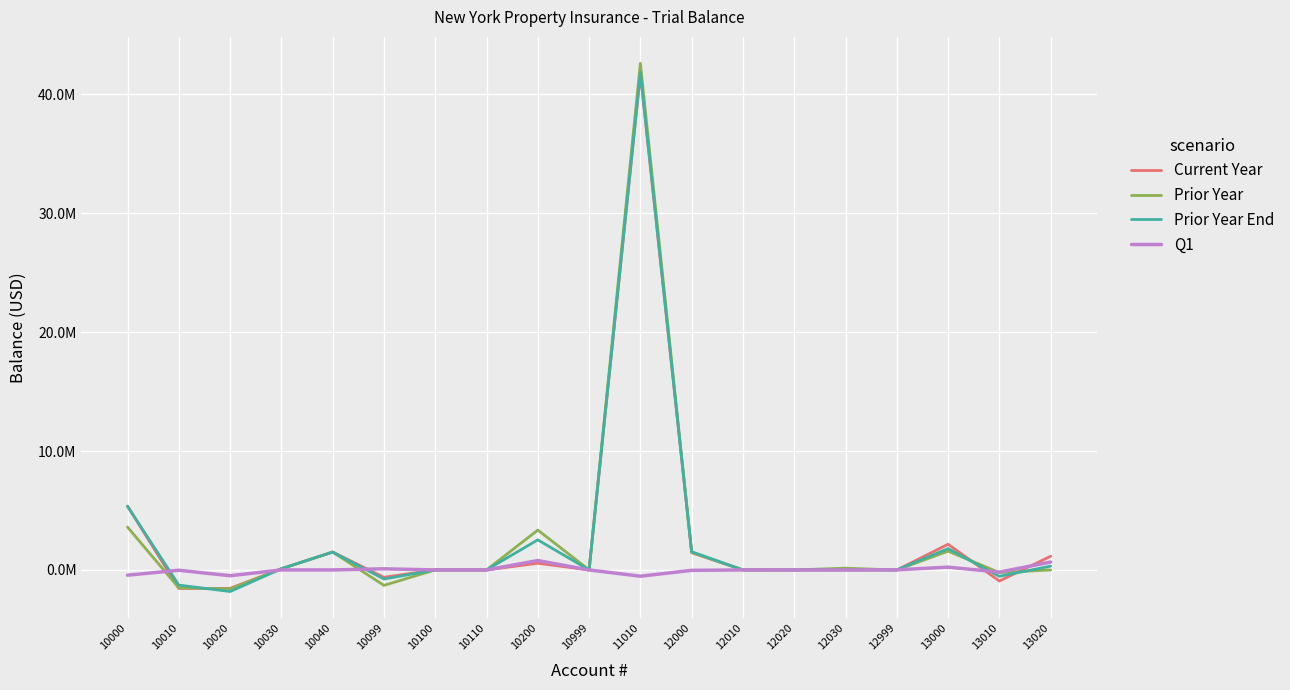

Is this an area chart (filled region under the line)?

No